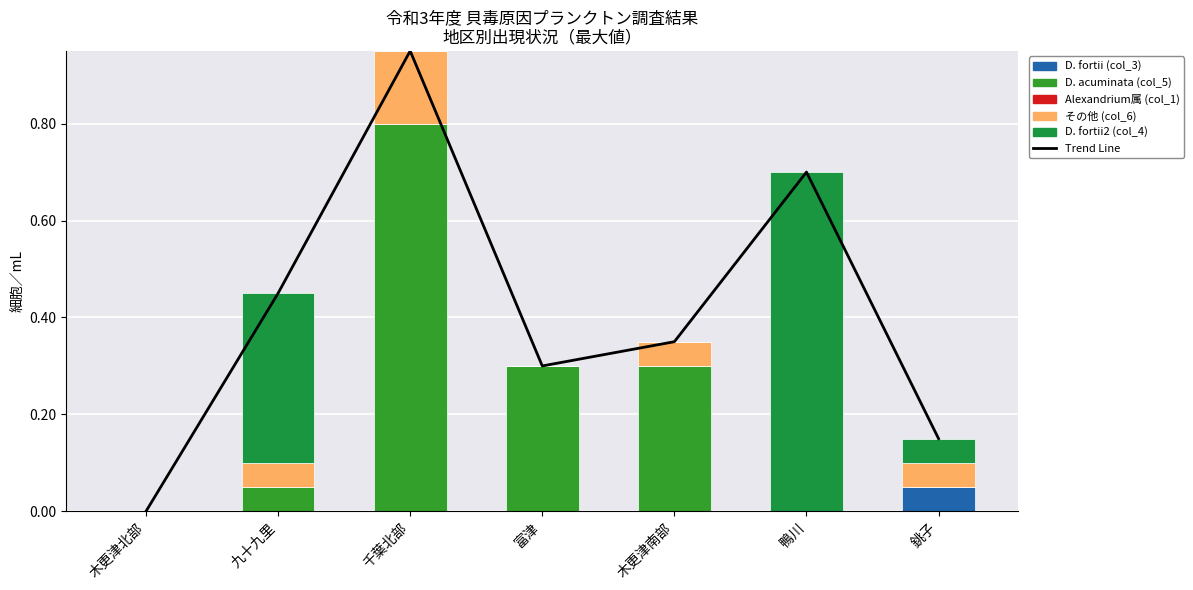

How many groups of bars are there?

7